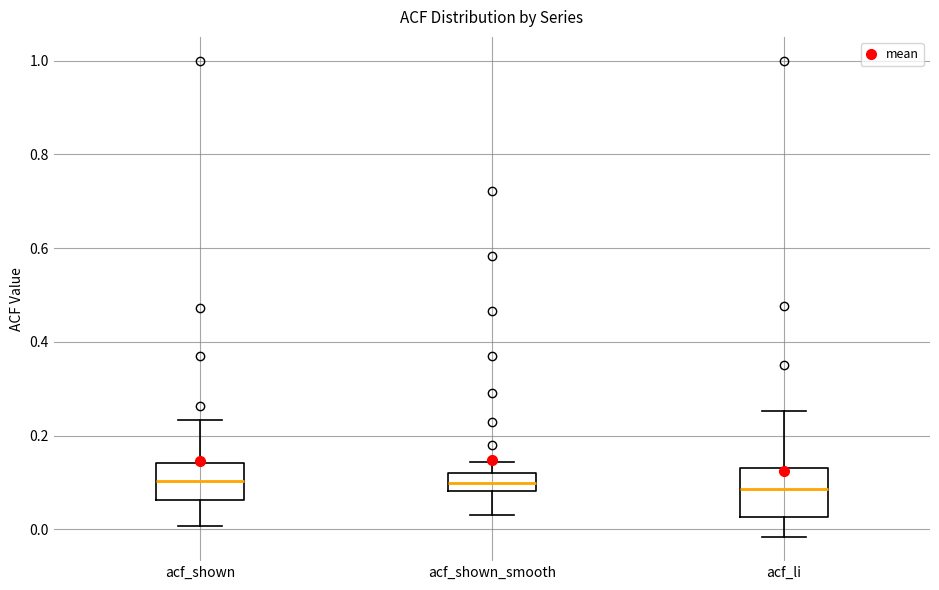

Where is the lower edge of the box for acf_shown on the y-axis? The values are not printed on the chart, so give them approximately, as read against the axis.

0.06